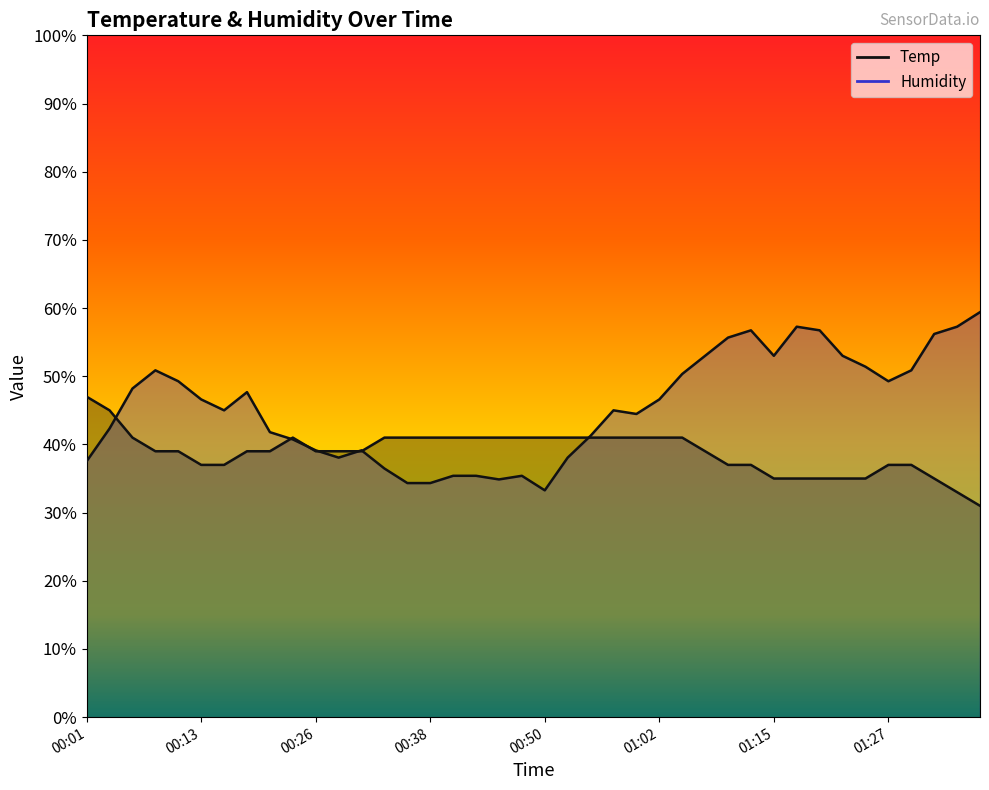

What is the smallest value displayed?

31.0